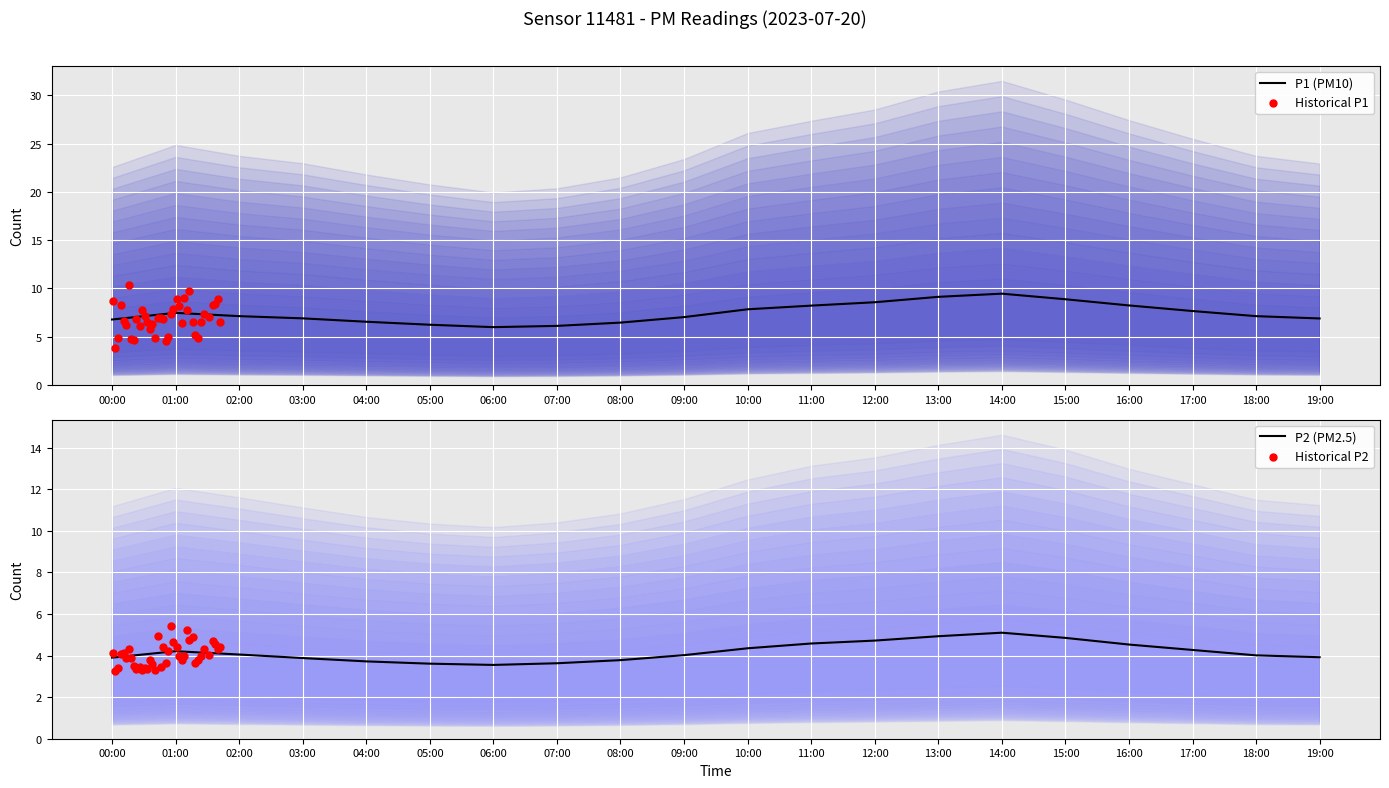

What are all the series names shown in the legend?

P1, P2